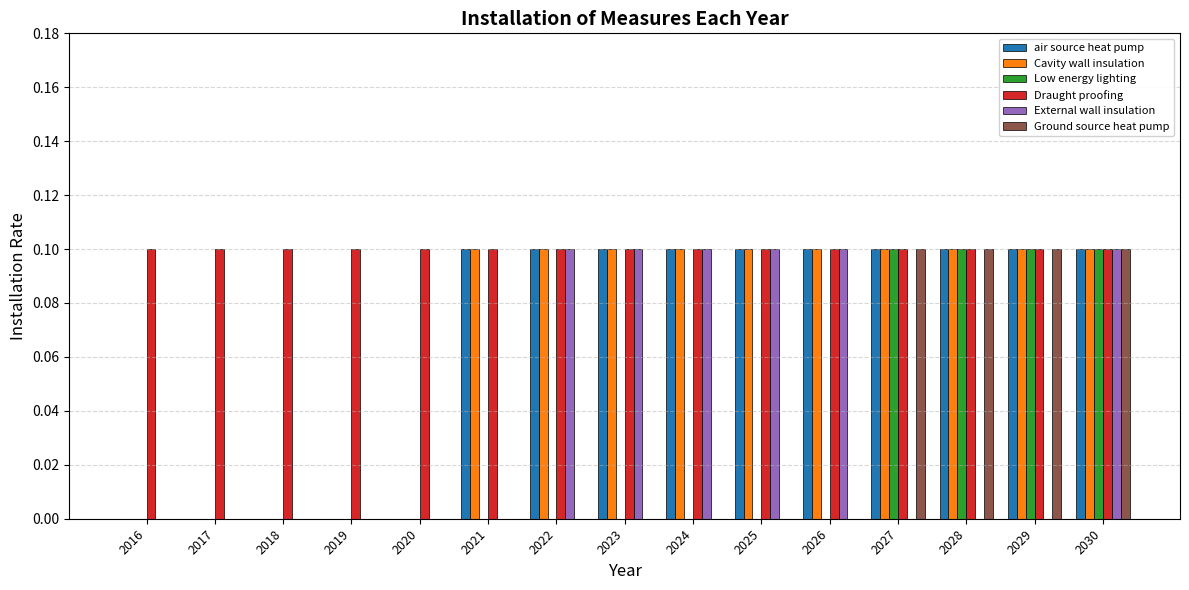

Is the value of Draught proofing at 2028 greater than the value of Low energy lighting at 2020?

Yes